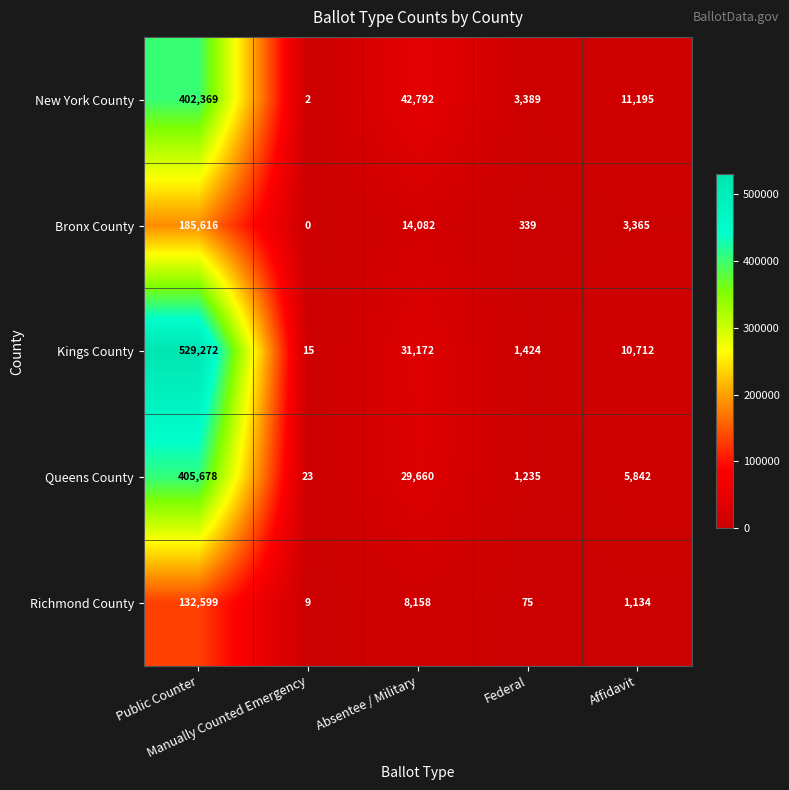

What is the greatest value displayed?

529272